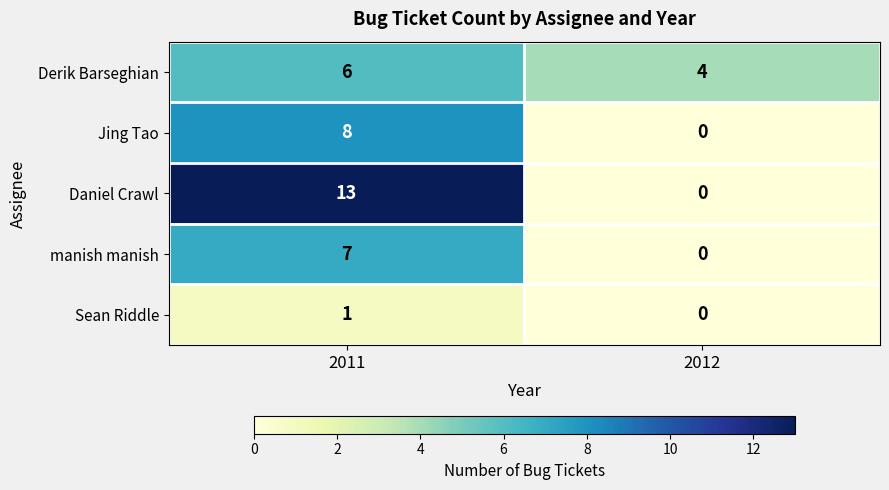

What is the total value across all series at 2011?

35